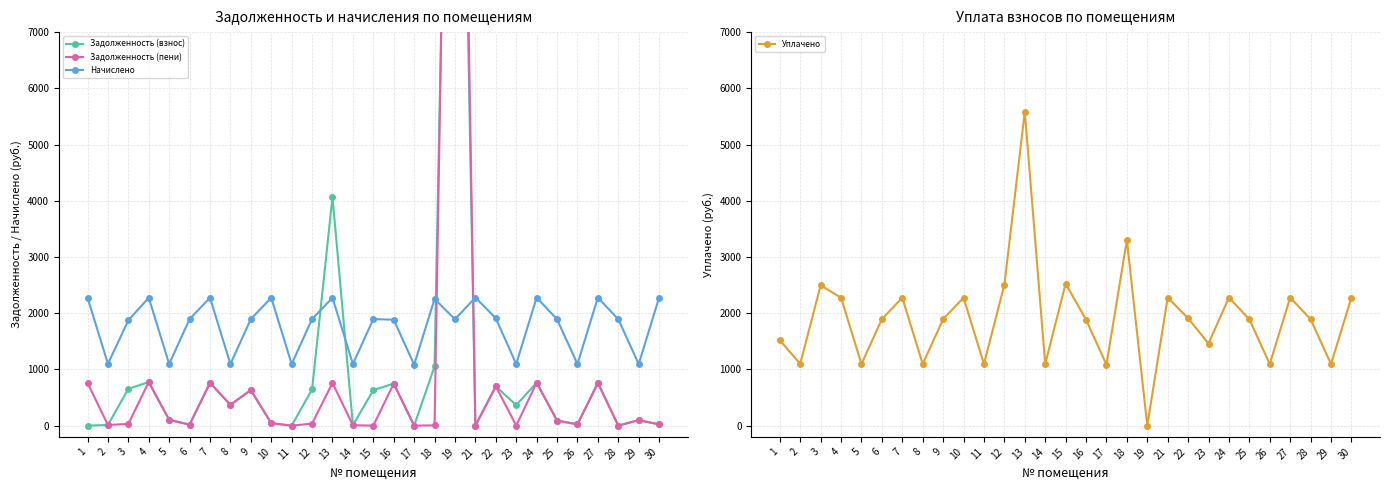

What is the difference between the second highest and minimum values in the Начислено series?

1194.6